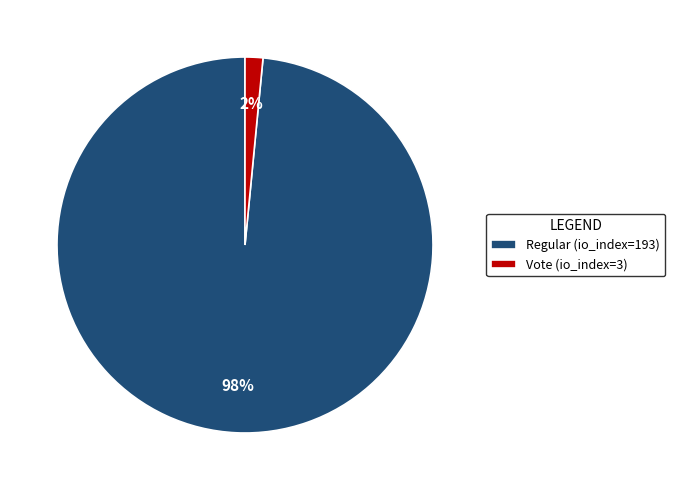

Is it true that Regular (io_index=193) is 98% of the pie?

True